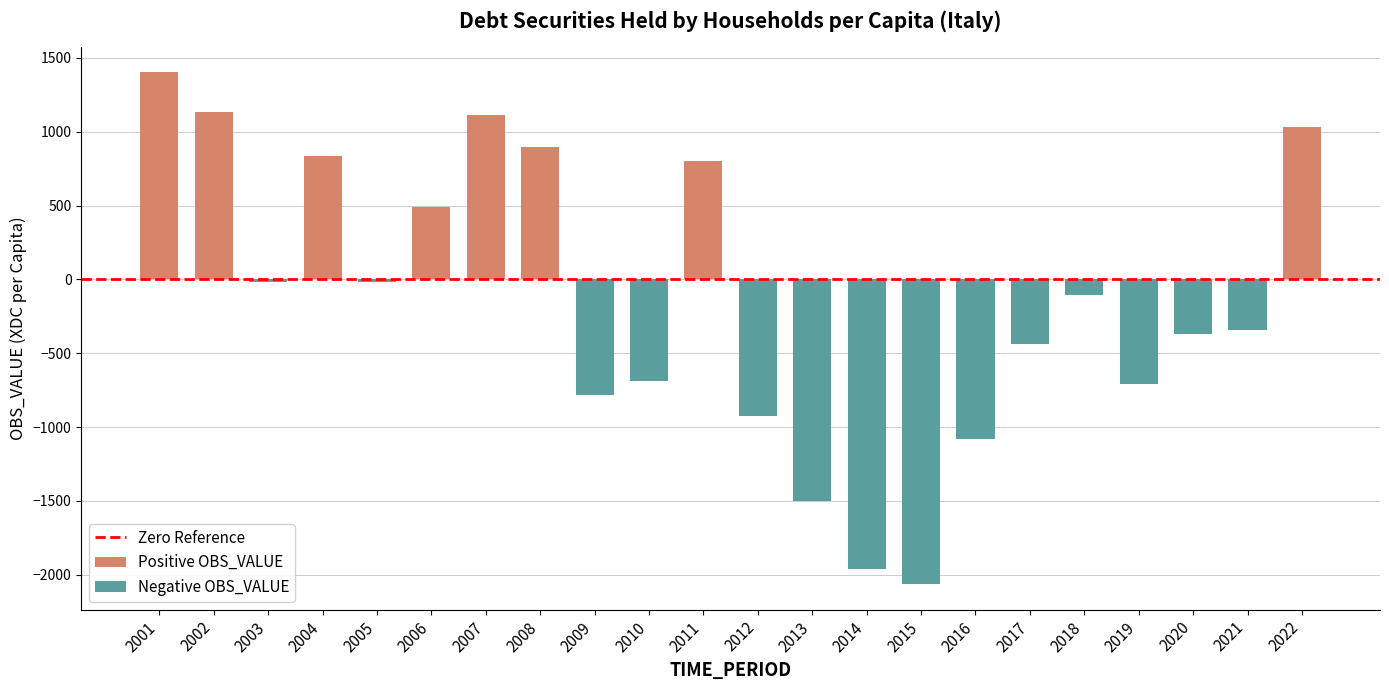

At which label is the value closest to -330?

2021